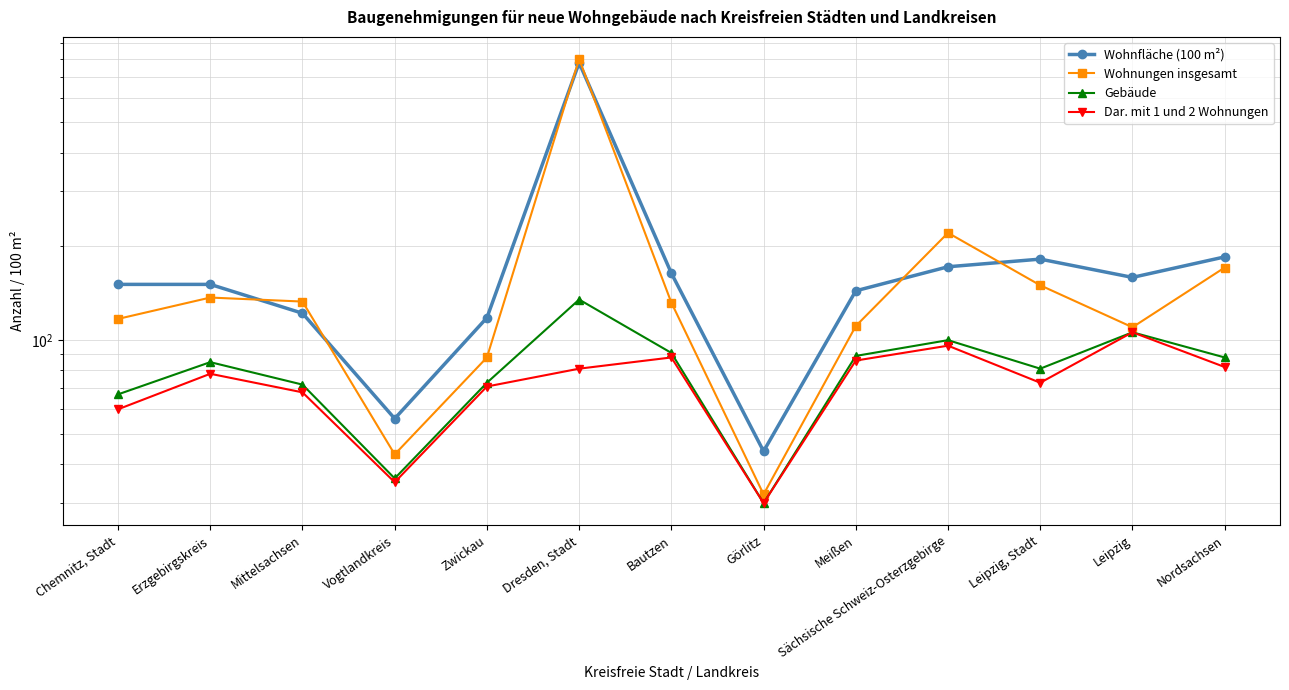

The Gebäude series shows 67 at Chemnitz, Stadt. True or false?

True